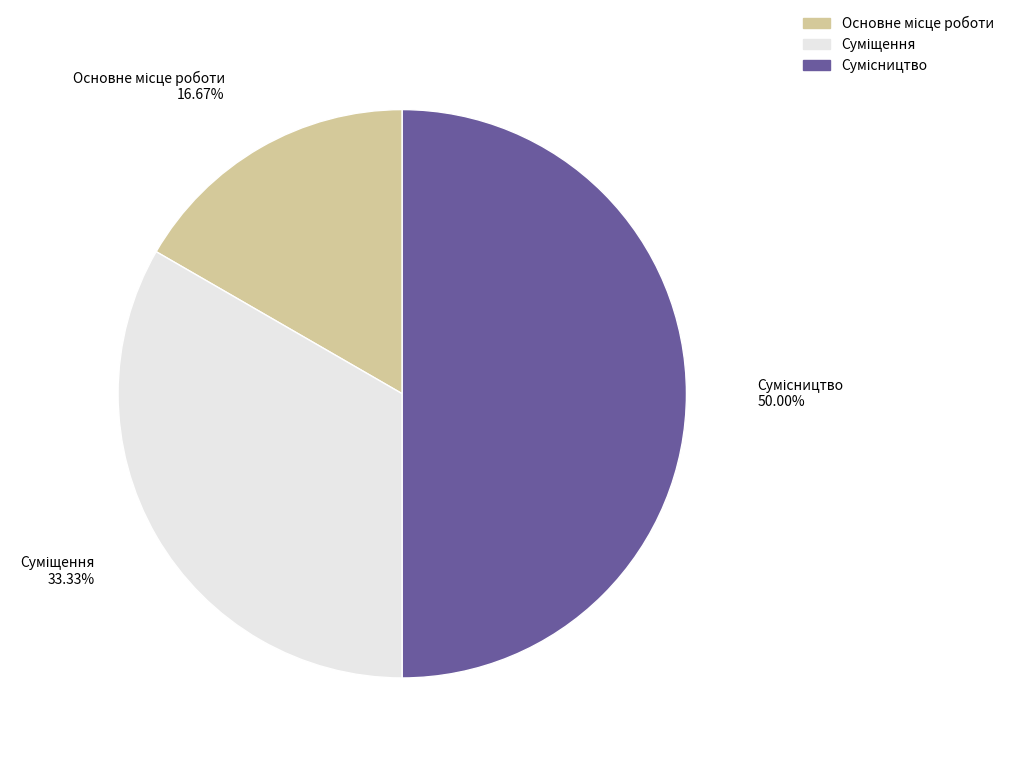

Does Основне місце роботи represent more than half of the total?

No